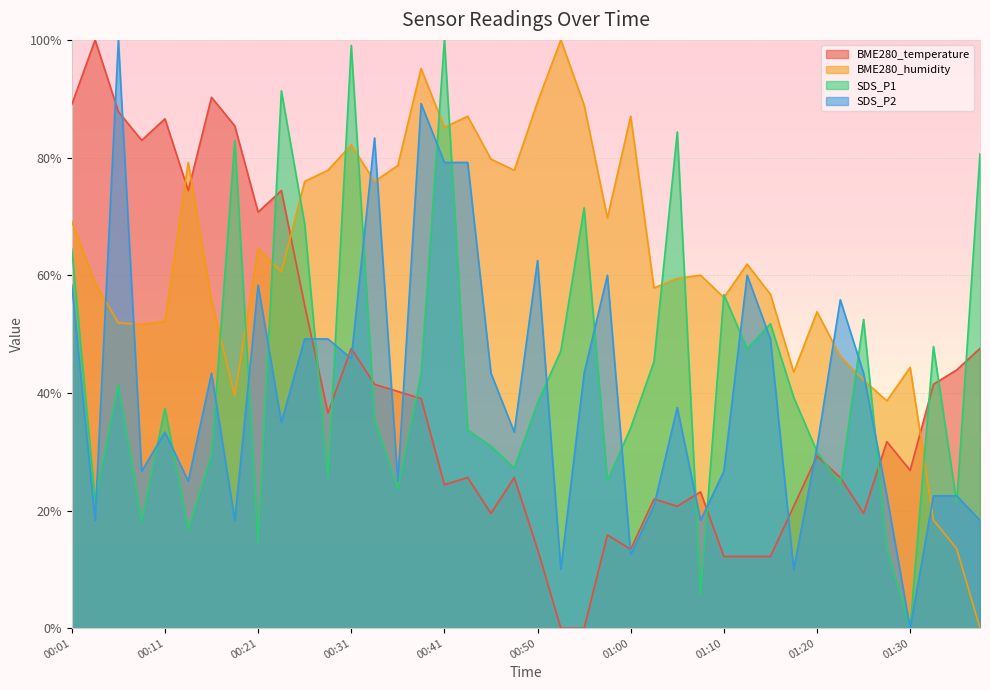

What is the difference between the BME280_temperature values at 01:15 and 00:01?

76.8